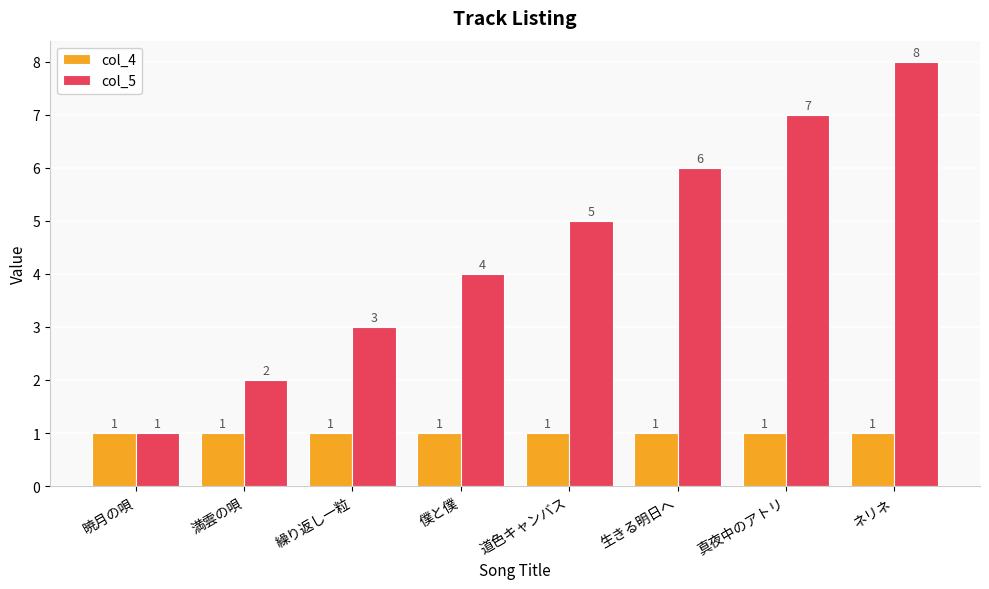

How many values in the col_5 series are below 5?

4